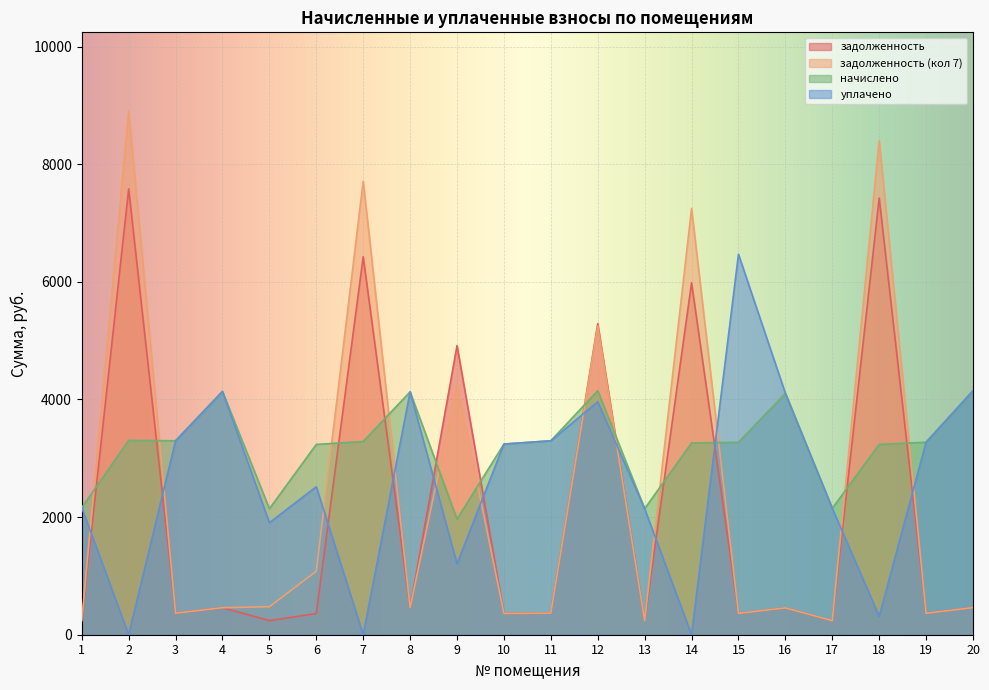

What is the spread (max minus min) of values at 15?

6104.6